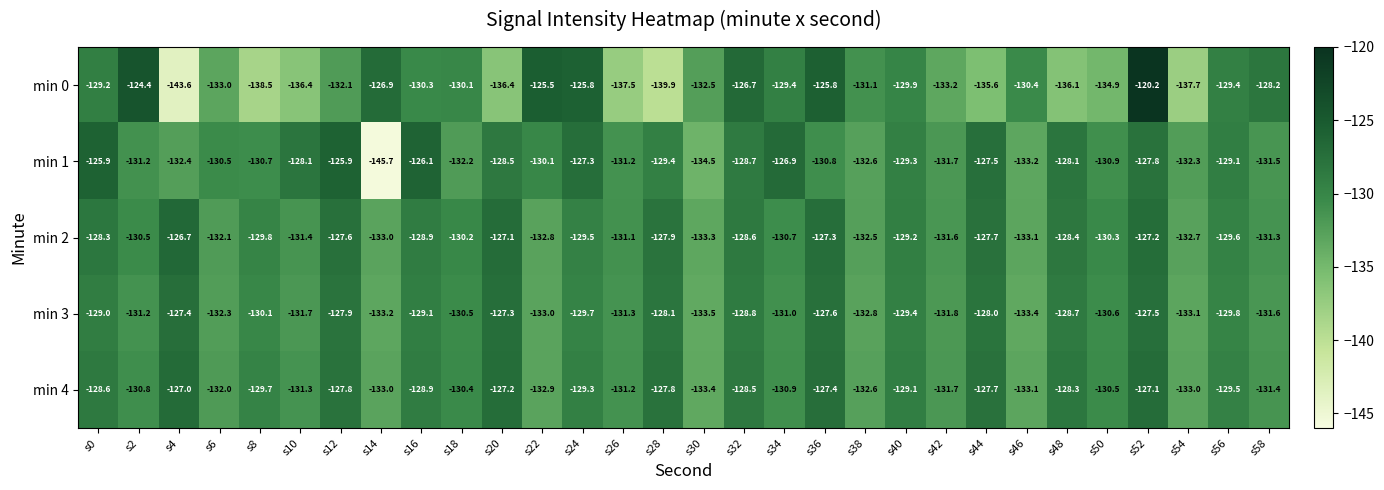

Which series has the widest spread of values?

min 0